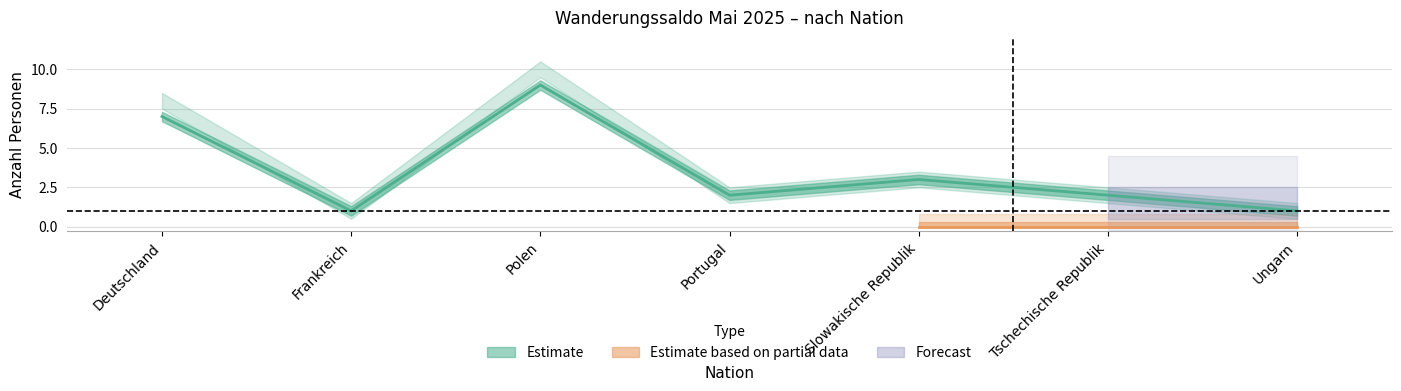

What is the sum of all Wanderungssaldo values?

25